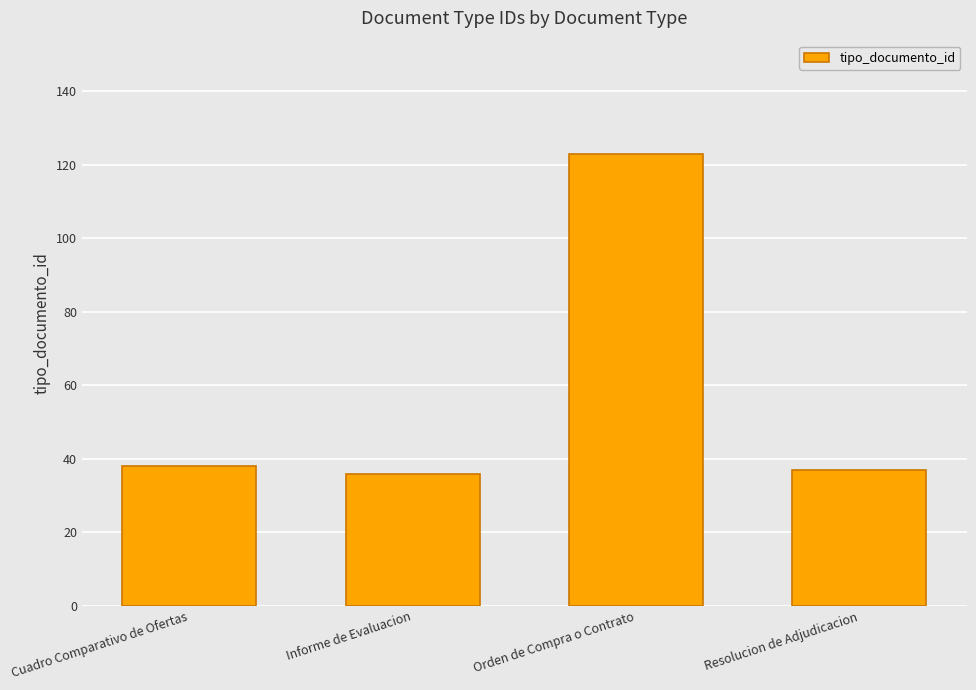

Reading left to right, what are all the values shown in this chart?

38	36	123	37